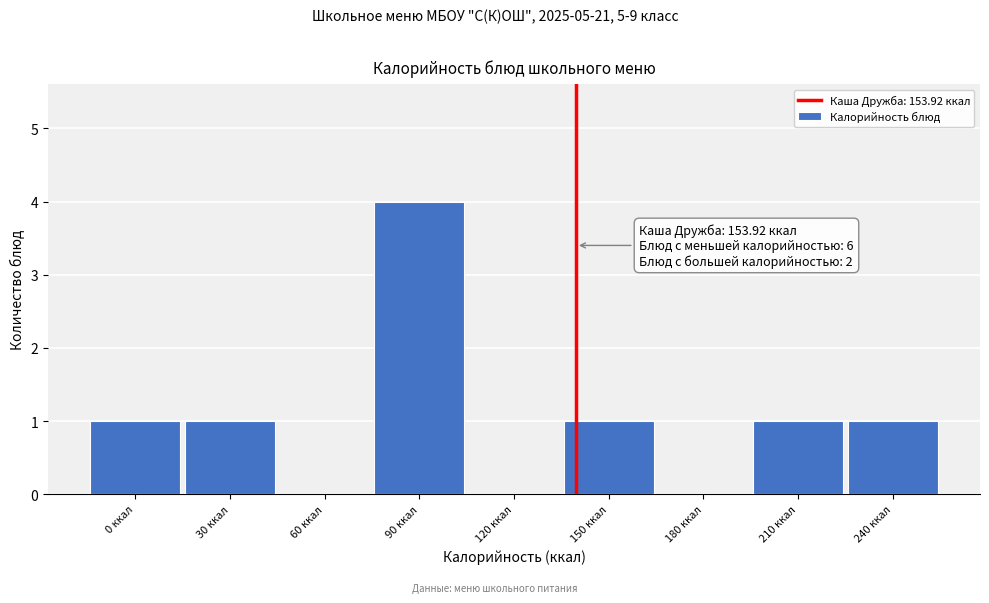

Reading left to right, transcribe all the data shown in this chart.

0 ккал=1	30 ккал=1	60 ккал=0	90 ккал=4	120 ккал=0	150 ккал=1	180 ккал=0	210 ккал=1	240 ккал=1